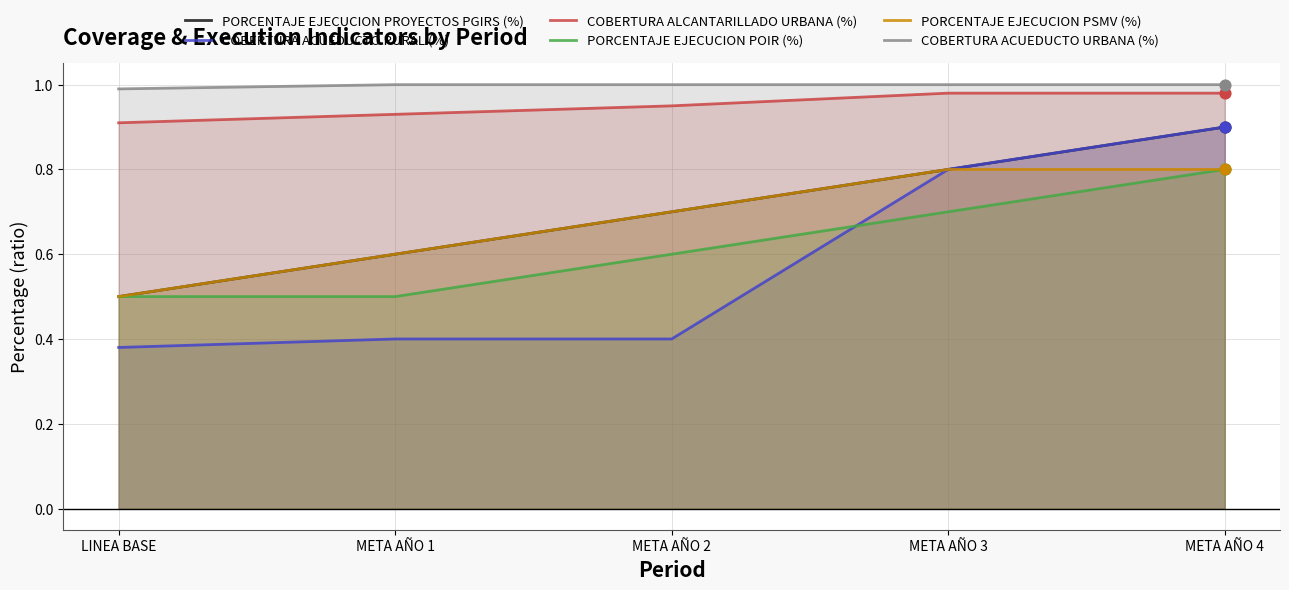

Which series reaches the minimum Y coordinate?

COBERTURA ACUEDUCTO RURAL (%)